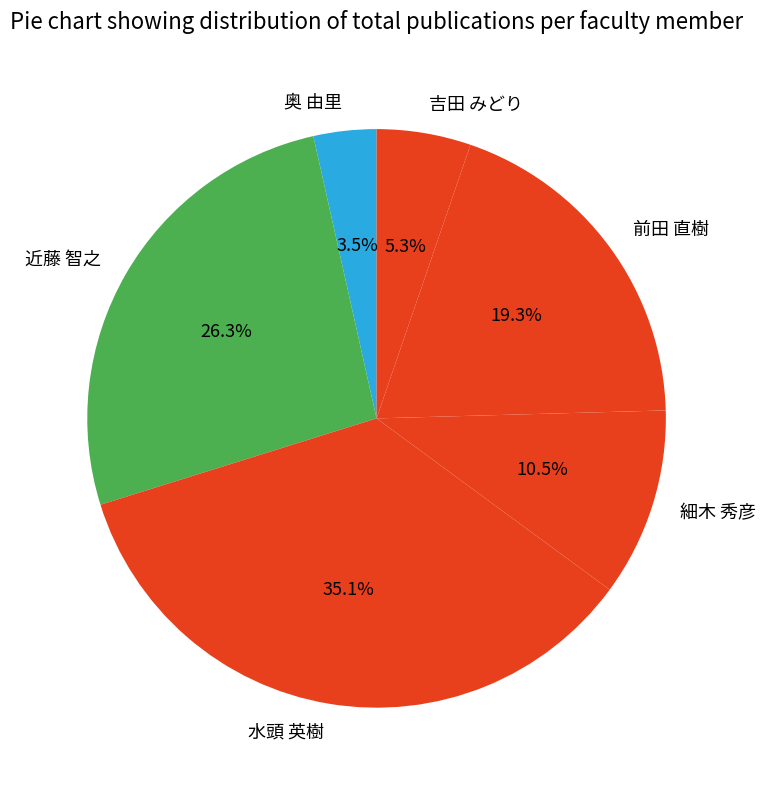

What percentage is the 吉田 みどり slice, to the nearest percent?

5%